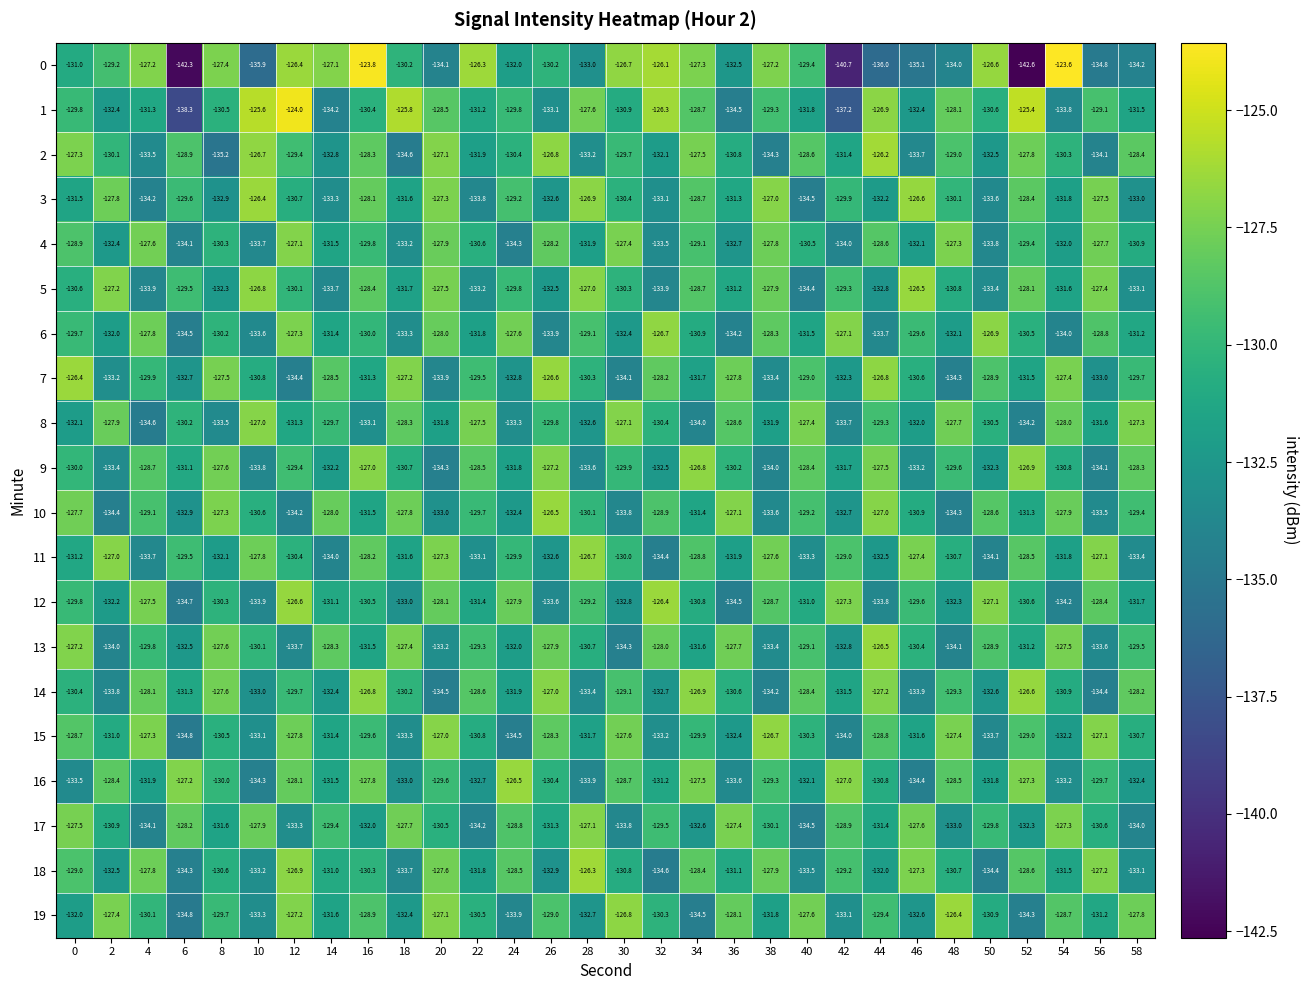

Between 38 and 58, which series saw the biggest shift?

0